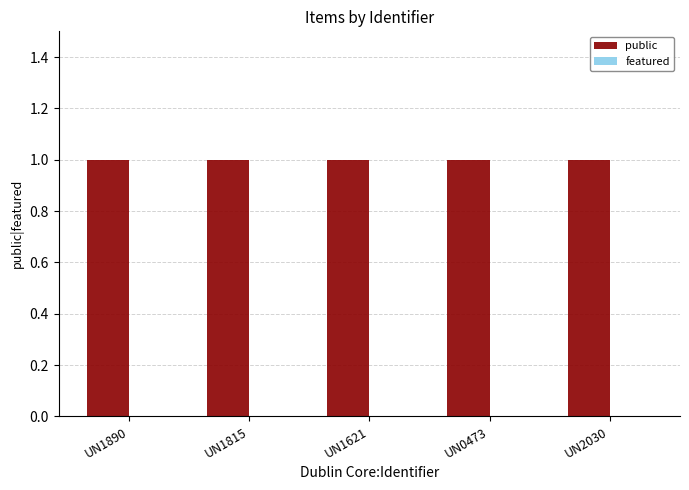

Which series has the widest spread of values?

public